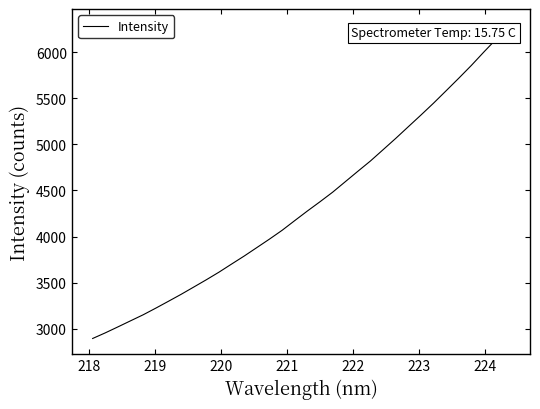

Is this an area chart (filled region under the line)?

No